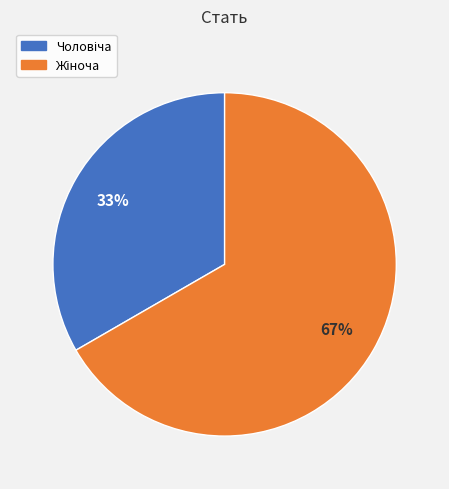

Does any single category account for the majority?

Yes